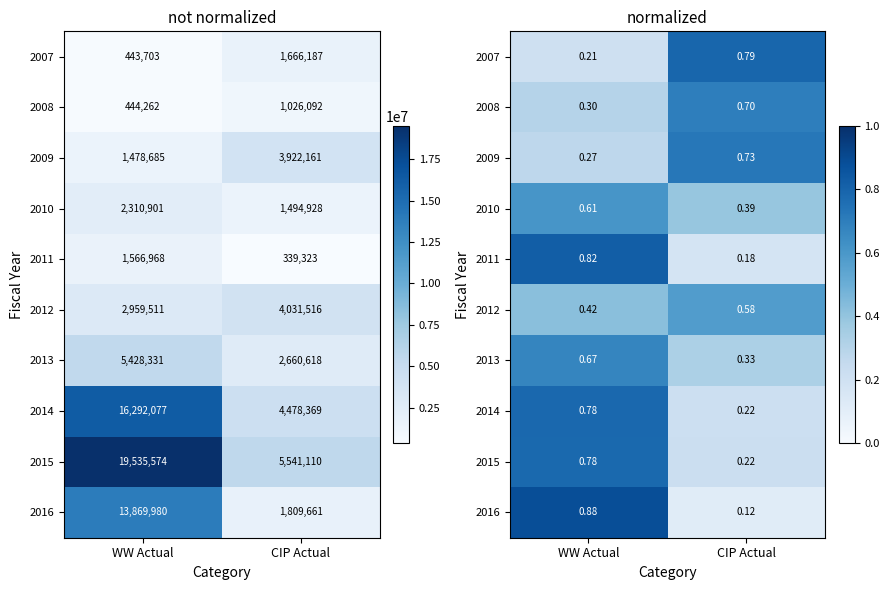

What is the difference between the 2009 values at WW Actual and CIP Actual?

0.5